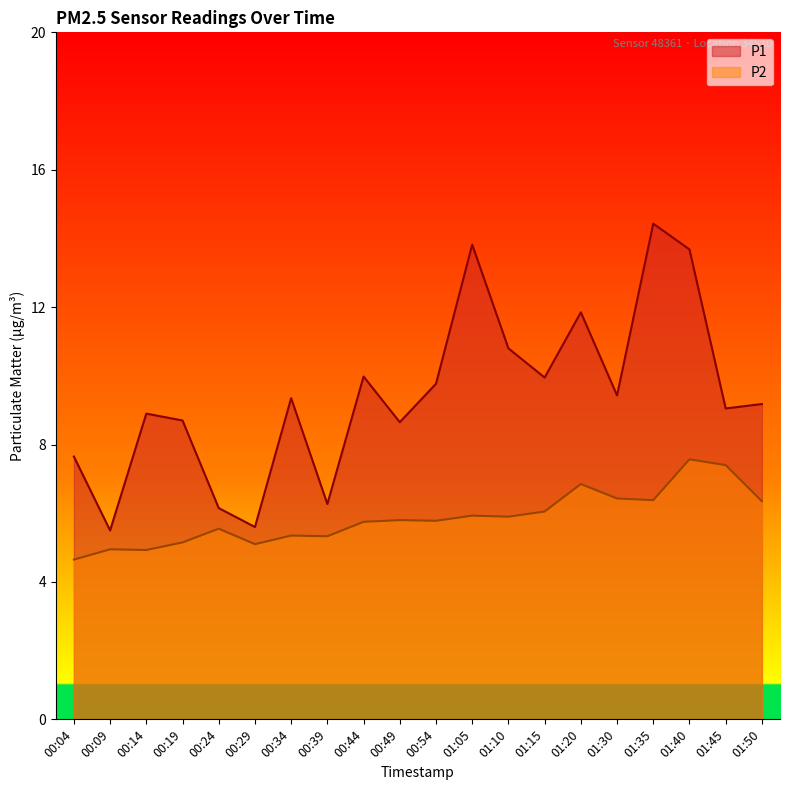

How many values in the P2 series are below 5?

3